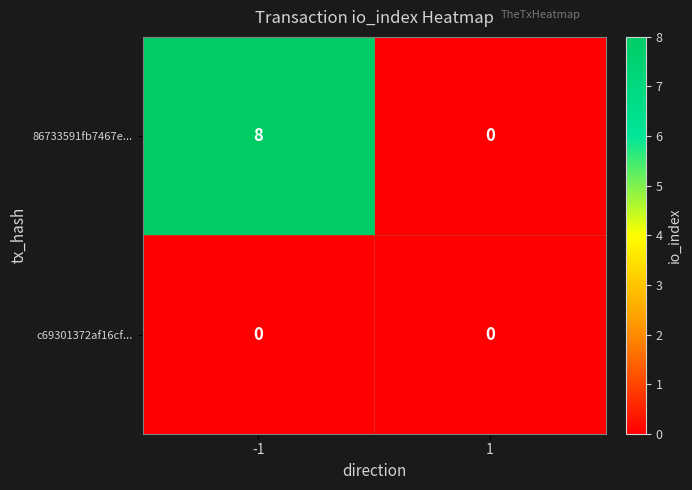

Reading left to right, what are all the values shown in this chart?

86733591fb7467e...: -1=8	1=0
c69301372af16cf...: -1=0	1=0